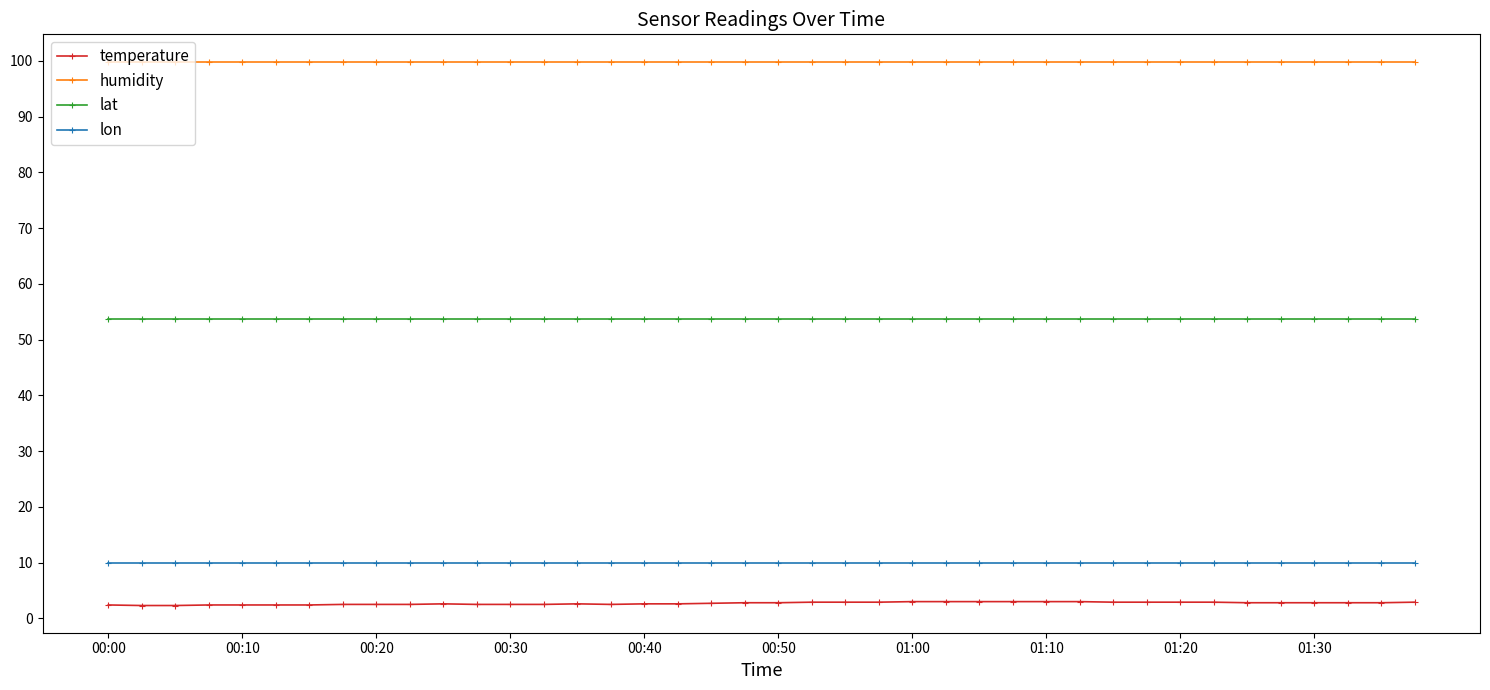

How many lines are shown in the chart?

4